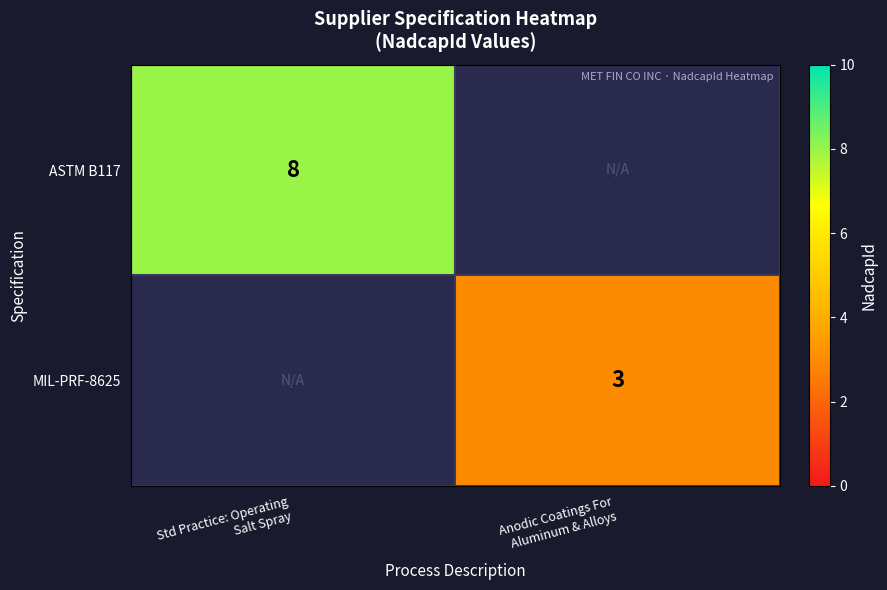

Between Anodic Coatings For
Aluminum & Alloys and Std Practice: Operating
Salt Spray, which is larger?

Std Practice: Operating
Salt Spray